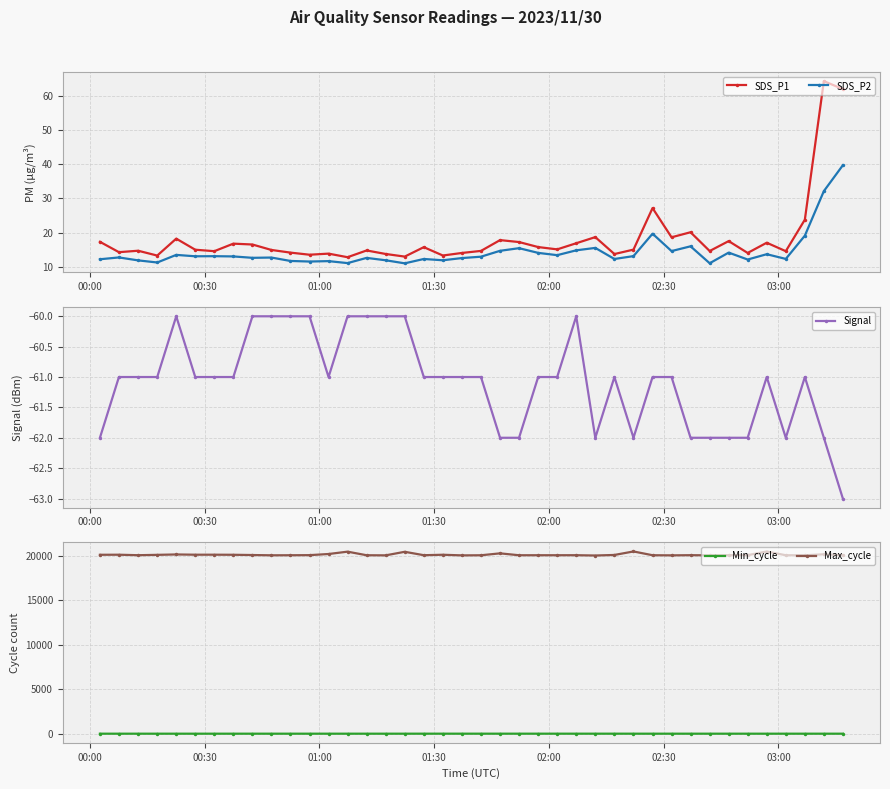

Which series has the largest total across all categories?

Max_cycle